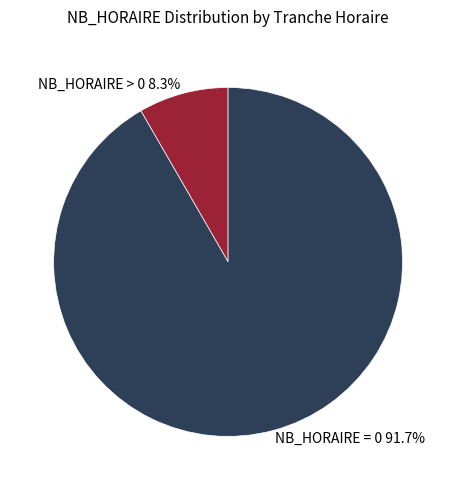

Is there a majority slice in this chart?

Yes